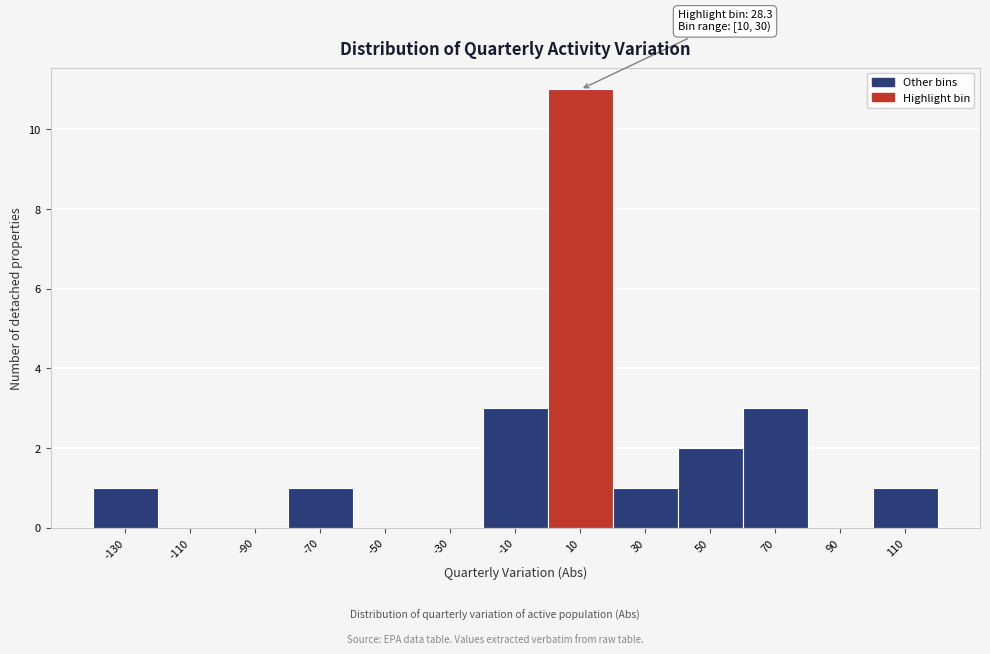

Reading left to right, what are all the values shown in this chart?

-130=1	-110=0	-90=0	-70=1	-50=0	-30=0	-10=3	10=11	30=1	50=2	70=3	90=0	110=1